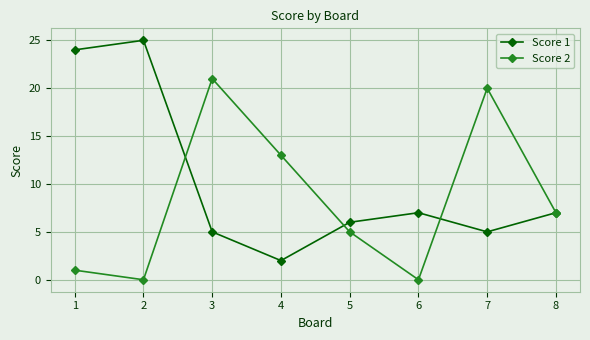

What is the average value of the Score 1 series?

10